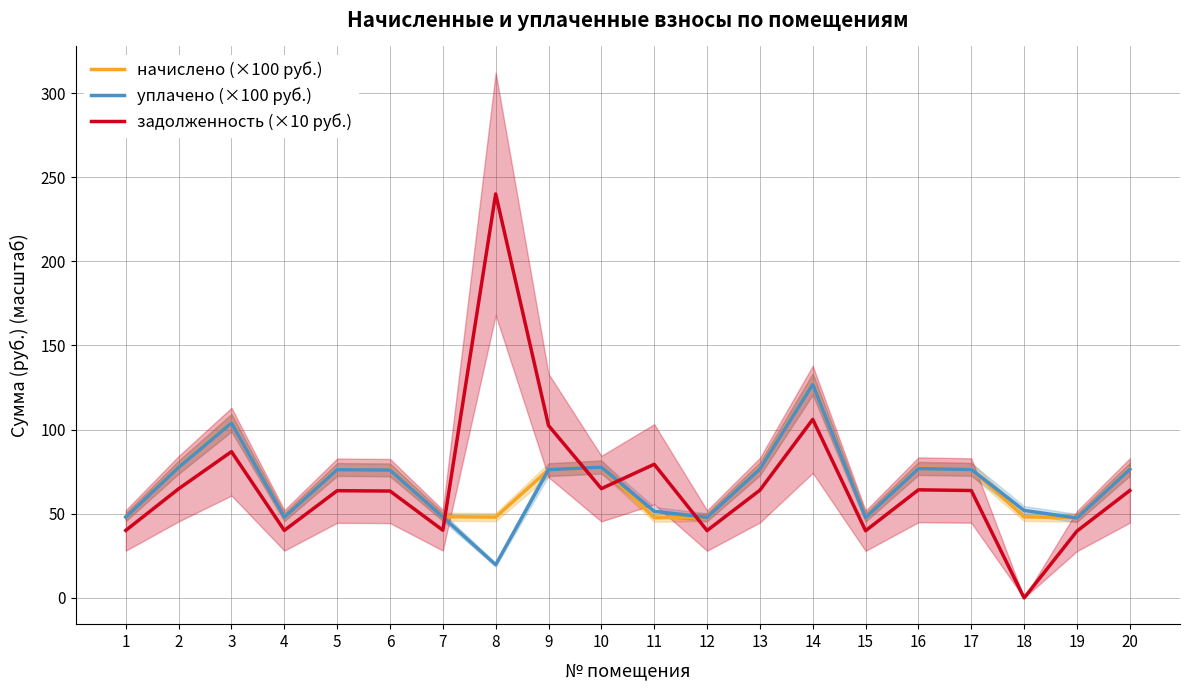

Reading left to right, extract all data points from this chart.

начислено (×100 руб.): 48.1	77.8	104.3	48.1	76.5	76.2	48.3	48.0	76.2	77.9	47.6	48.0	76.8	127.3	47.9	77.1	76.6	48.1	47.6	76.6
уплачено (×100 руб.): 48.0	77.6	104.0	48.0	76.2	76.0	48.1	19.7	76.2	77.7	51.5	47.9	76.6	126.9	47.7	76.8	76.3	52.0	47.5	76.3
задолженность (×10 руб.): 40.1	64.8	86.9	40.1	63.7	63.5	40.2	240.1	102.4	64.9	79.4	40.0	64.0	106.1	39.9	64.2	63.8	0.0	39.7	63.8